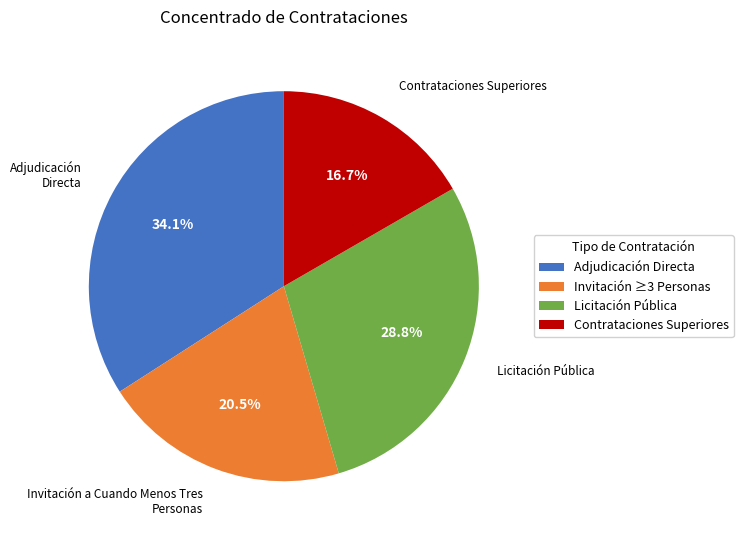

Which slice is the smallest?

Contrataciones Superiores